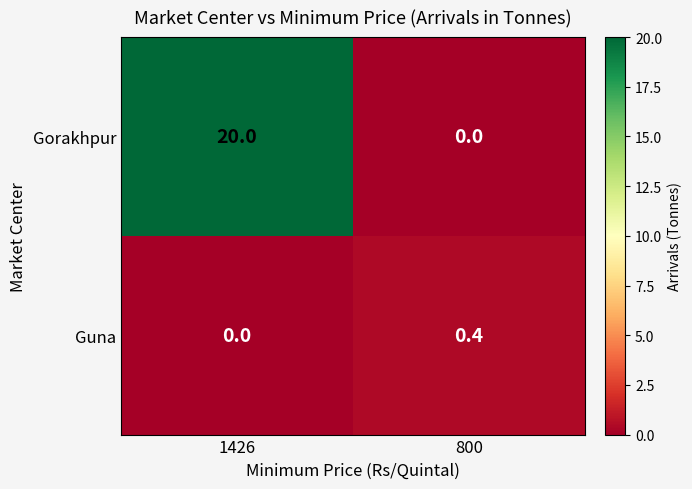

List the series in order of their overall mean, highest first.

Gorakhpur, Guna